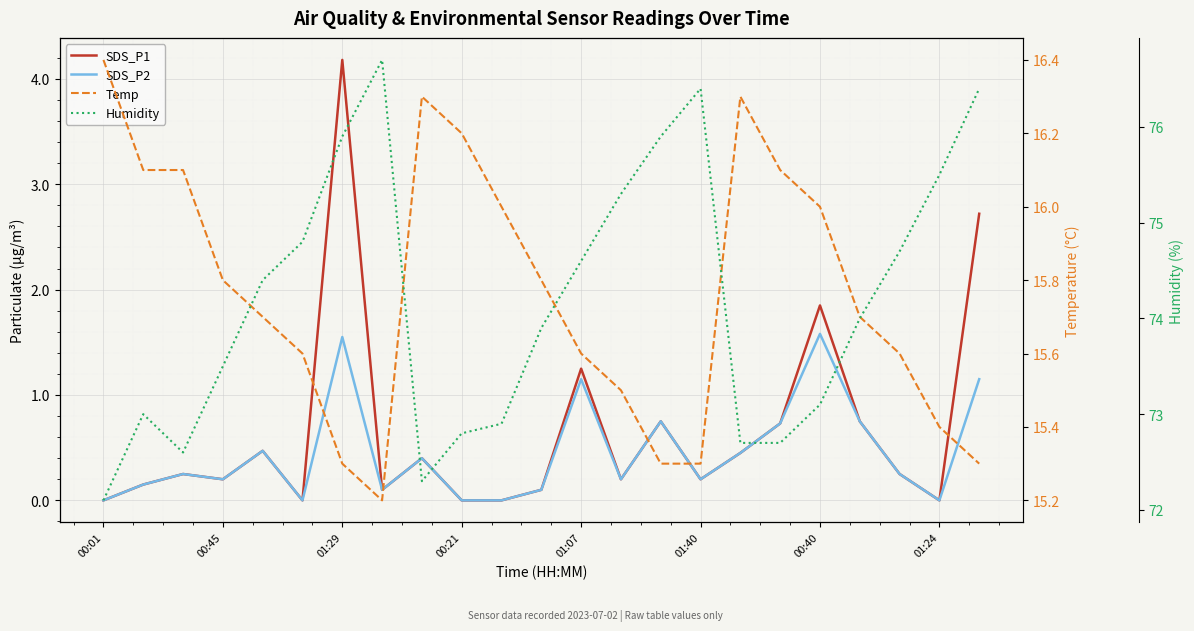

At which label is Humidity closest to 74?

19